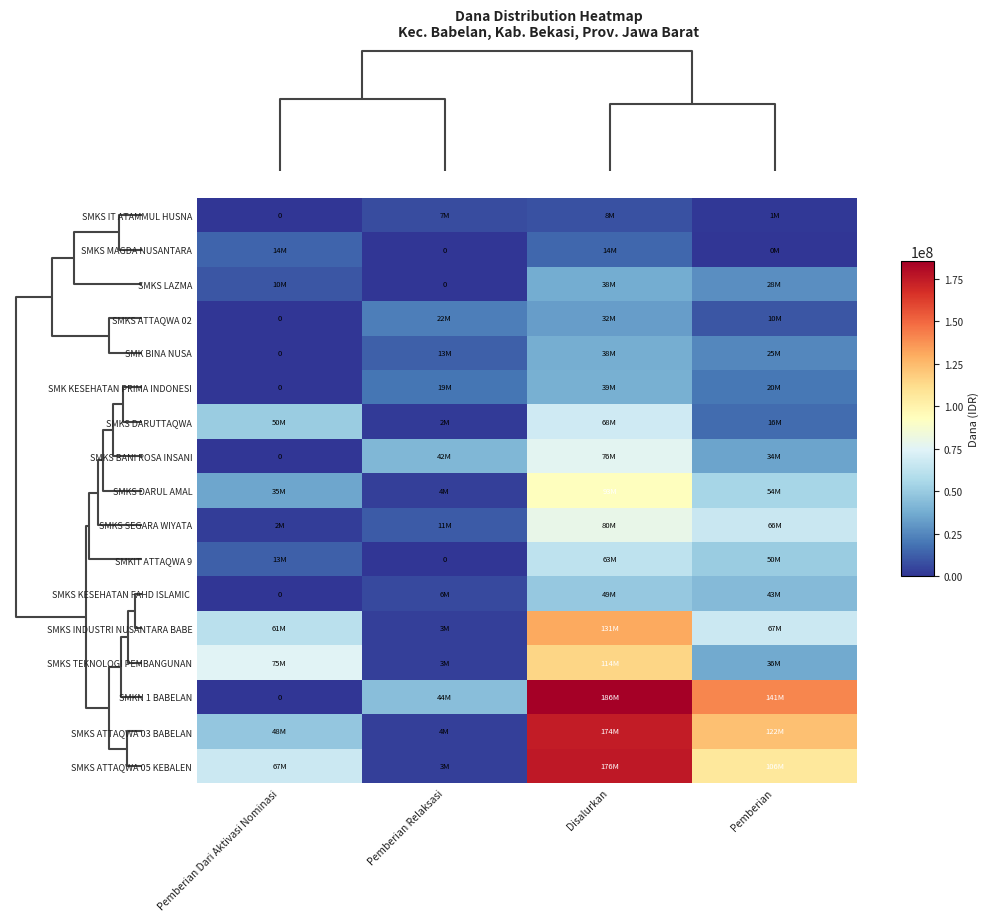

What is the sum of all SMKS IT ATAMMUL HUSNA values?

16000000